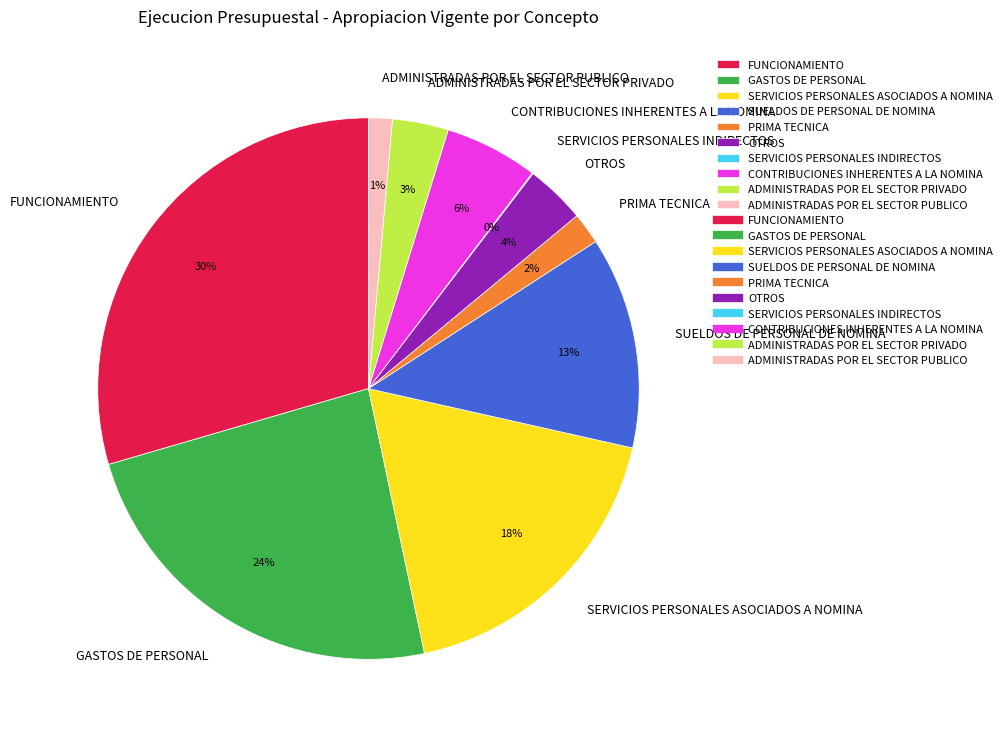

Do GASTOS DE PERSONAL and FUNCIONAMIENTO together represent more than half of the pie?

Yes